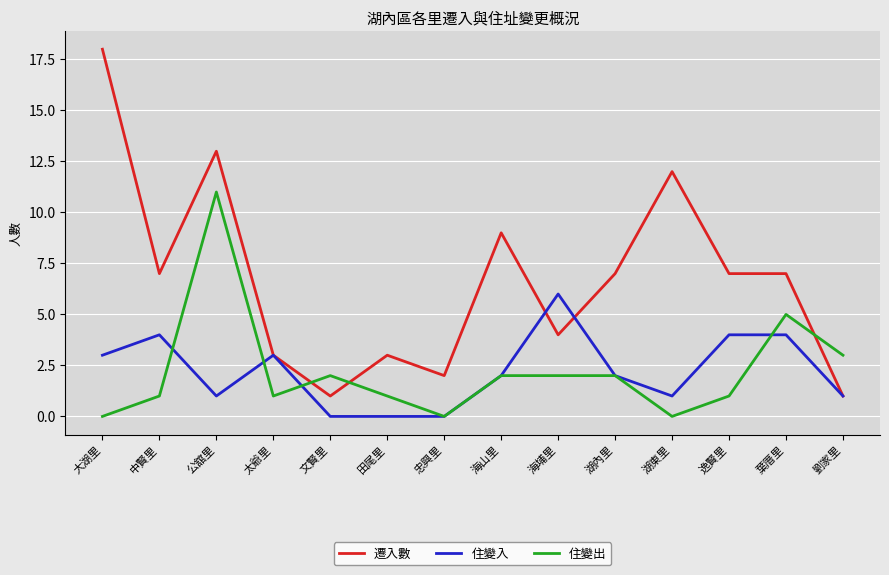

What is the total value across all series at 公舘里?

25